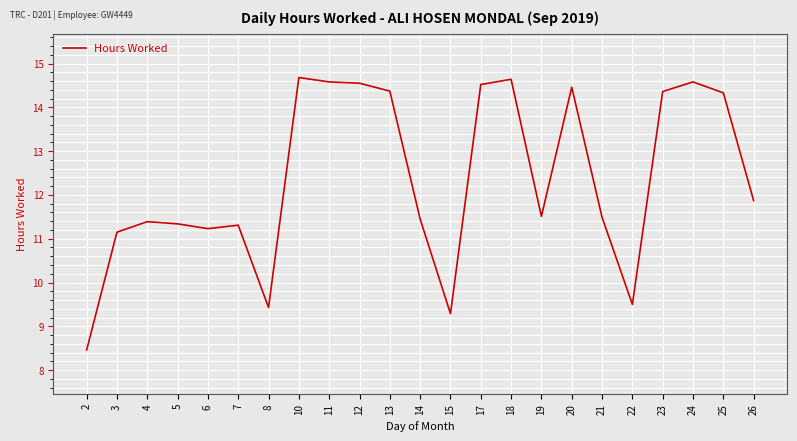

What is the difference between the values at 21 and 12?

3.1